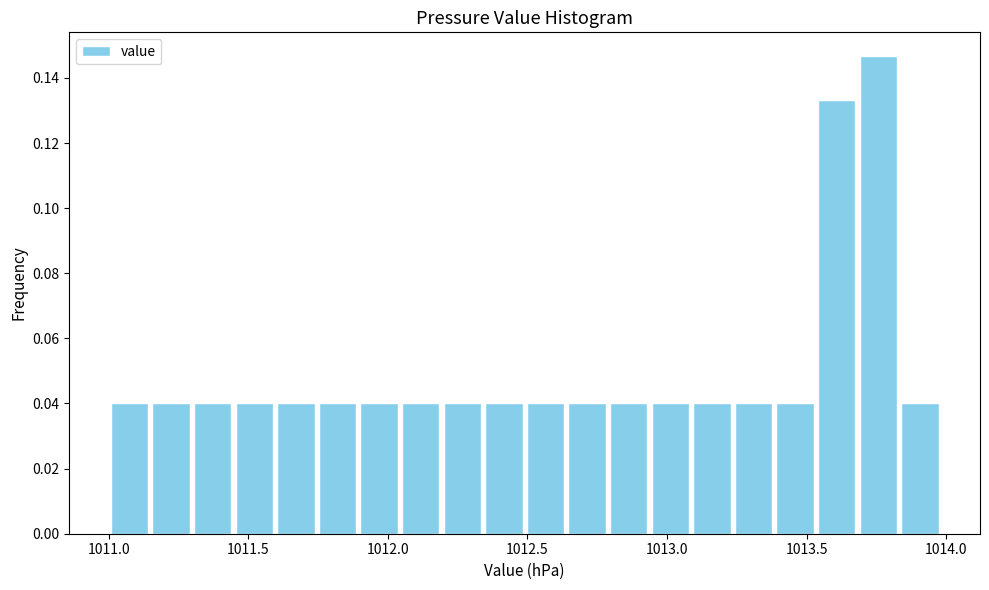

Read against the x-axis, roughly where is the centre of the tallest bar?

1013.75